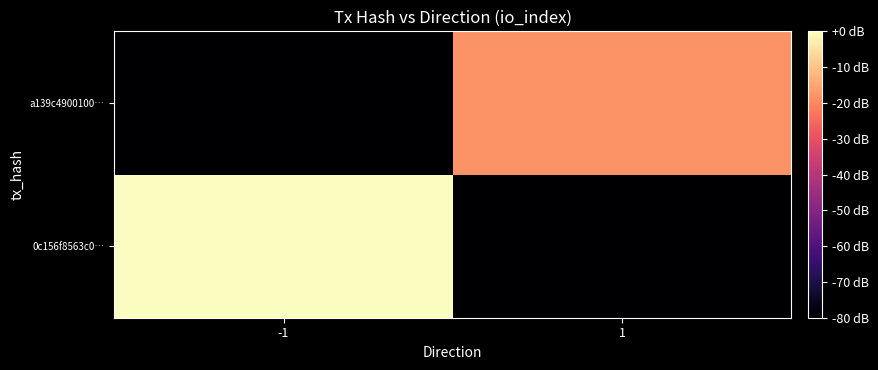

Which category has the highest value across all series?

-1